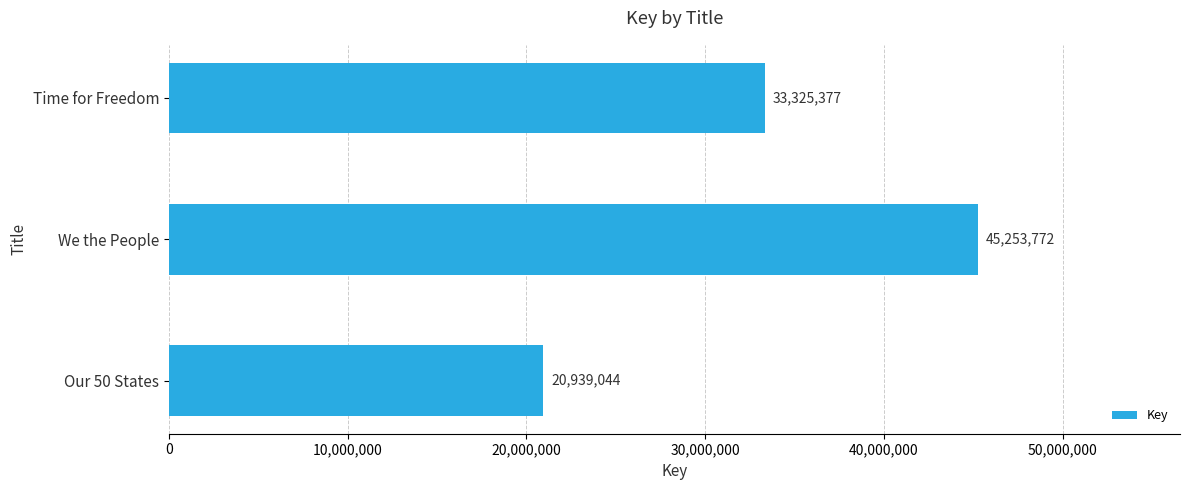

At which label is the value closest to 33096408?

Time for Freedom